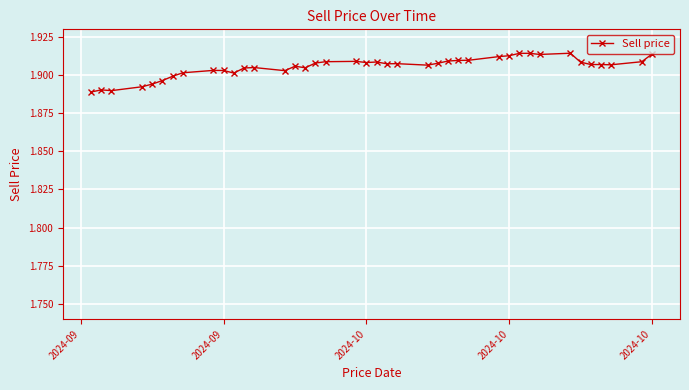

True or false: there are more than 0 points higher than both neighbors.

True